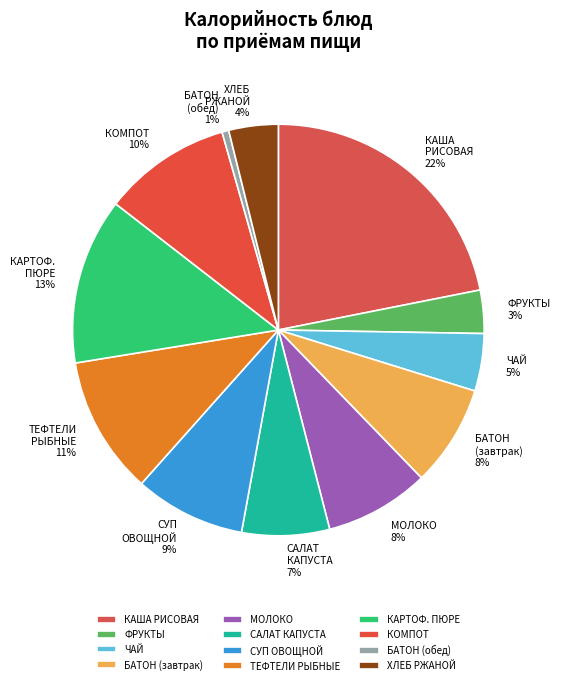

Combined, do САЛАТ КАПУСТА and ФРУКТЫ account for over 50%?

No